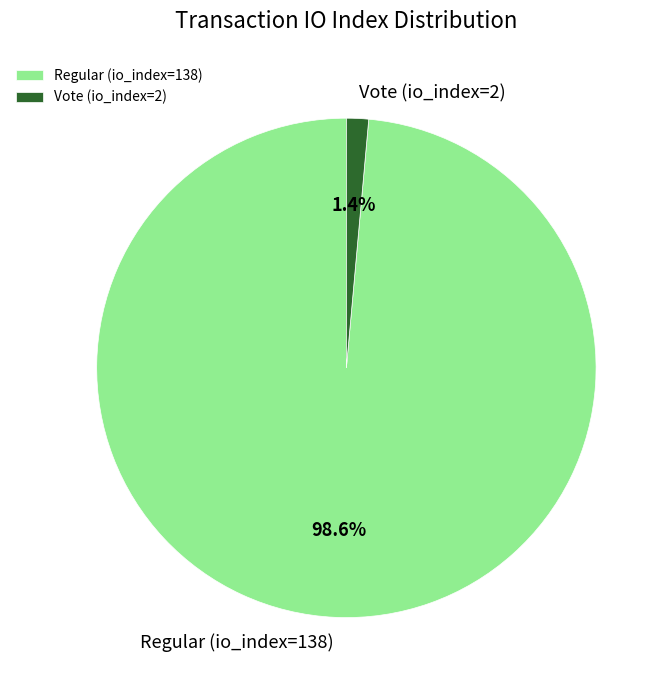

To the nearest percent, what portion does Regular (io_index=138) represent?

99%